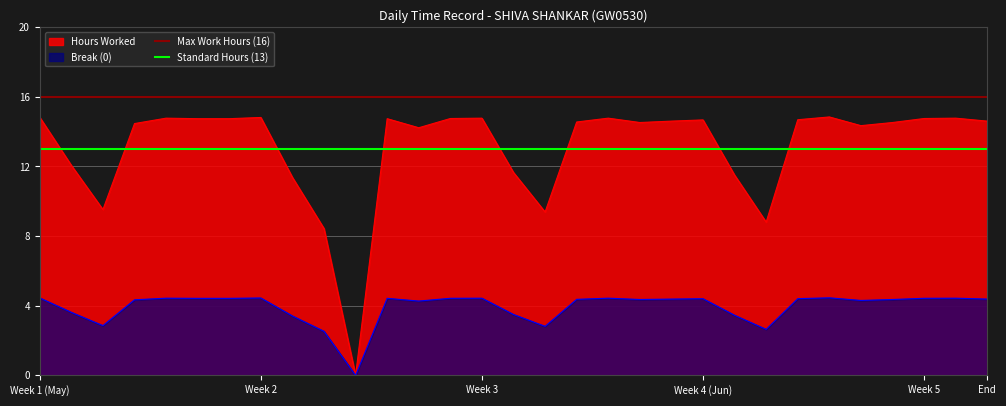

At which label is Standard Hours (13) closest to 13?

Week 1 (May)